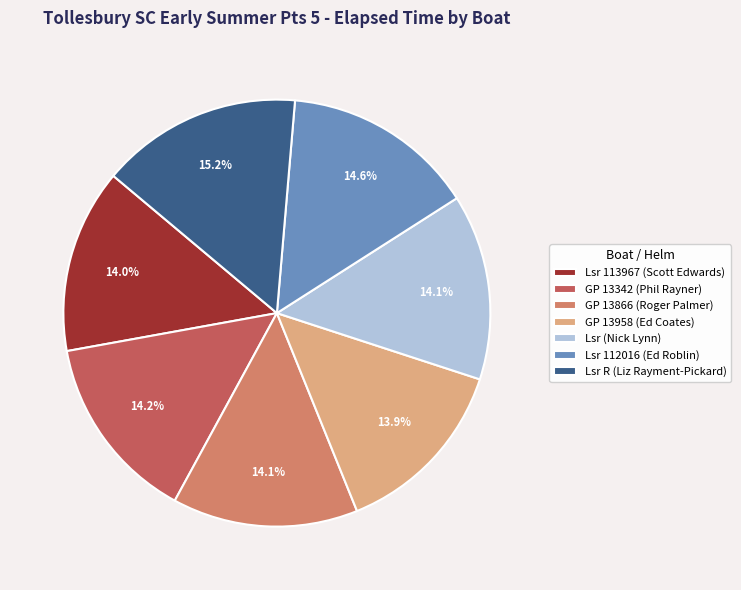

Which slice is the largest?

Lsr R (Liz Rayment-Pickard)